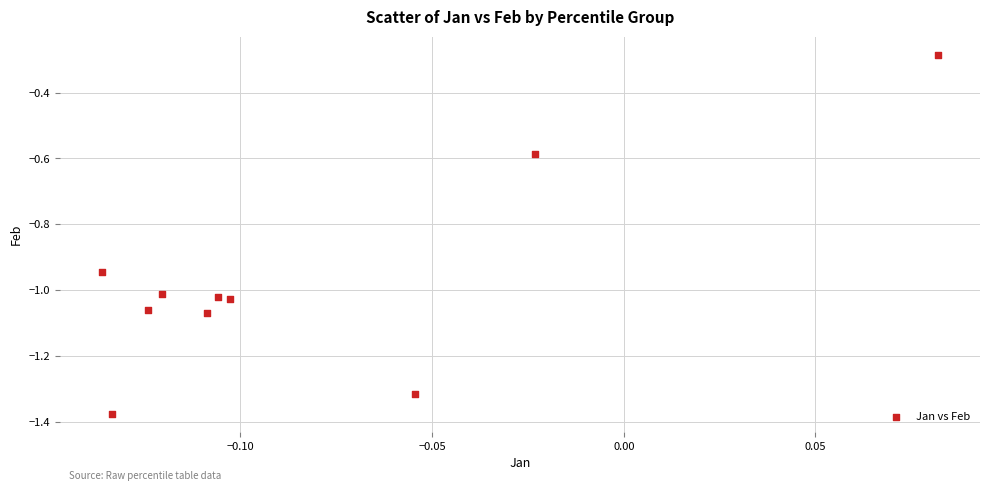

What is the range of Y values (max minus min)?

1.1